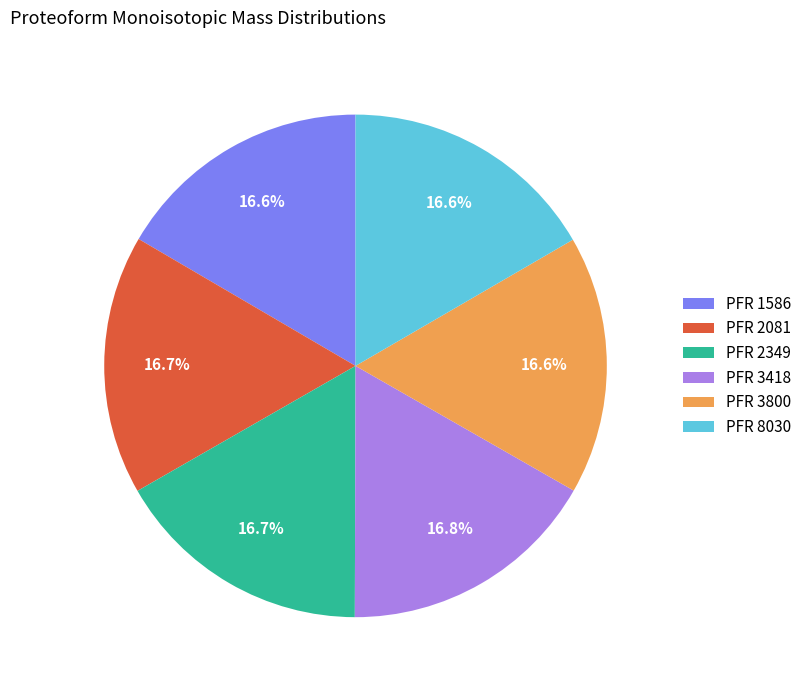

Do PFR 2349 and PFR 3800 together represent more than half of the pie?

No